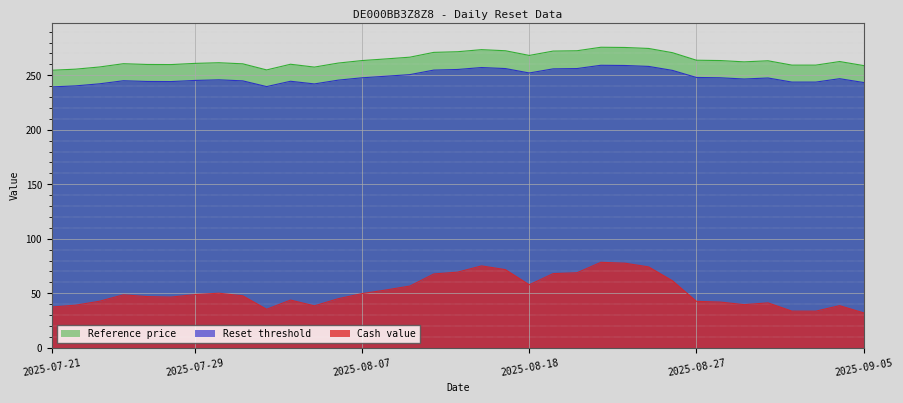

True or false: Cash value has a value of 42.6 at 2025-07-23.

True